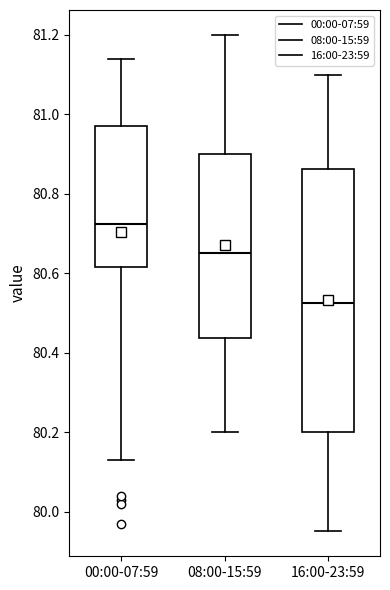

Comparing the boxes themselves (not the whiskers), which one is the tallest?

16:00-23:59